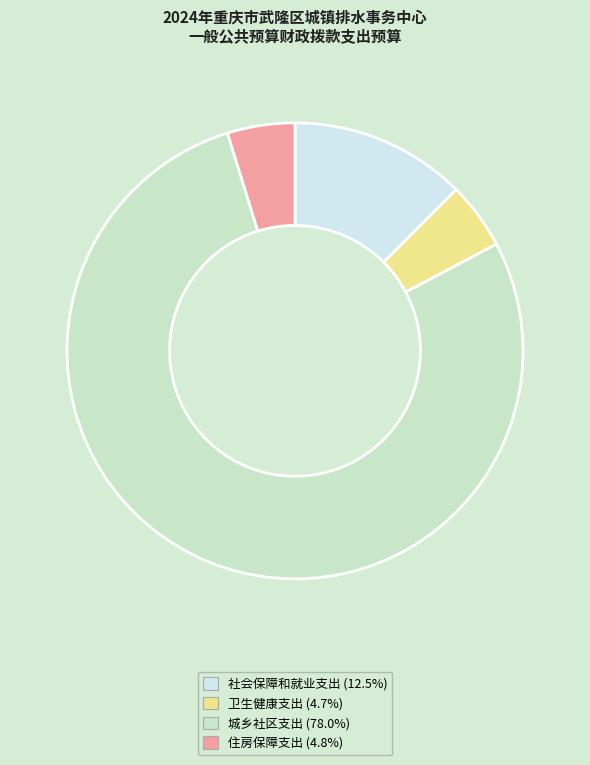

Combined, do 社会保障和就业支出 (12.5%) and 城乡社区支出 (78.0%) account for over 50%?

Yes